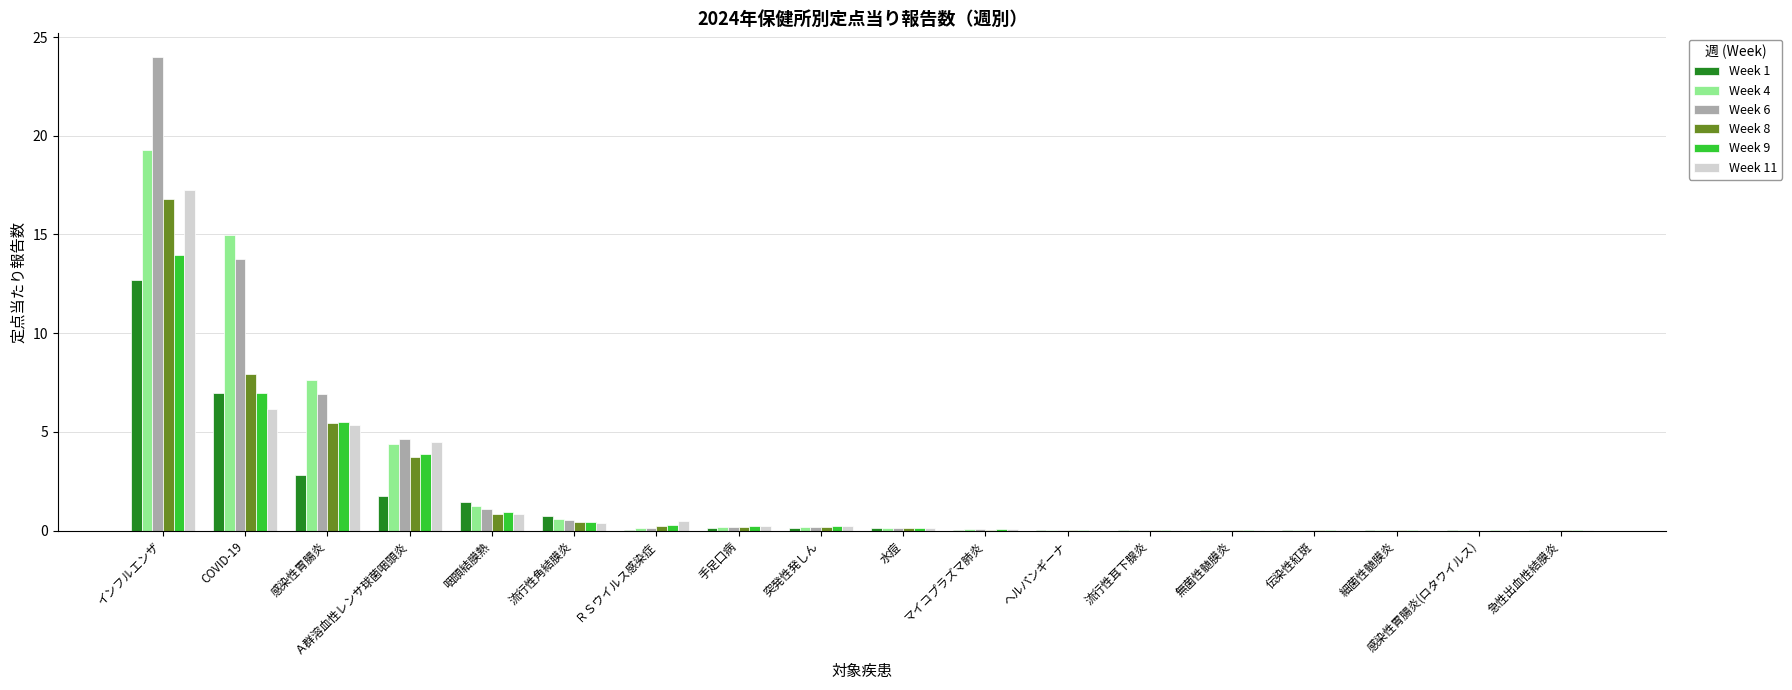

Is the value of Week 8 at 細菌性髄膜炎 greater than the value of Week 4 at 咽頭結膜熱?

No